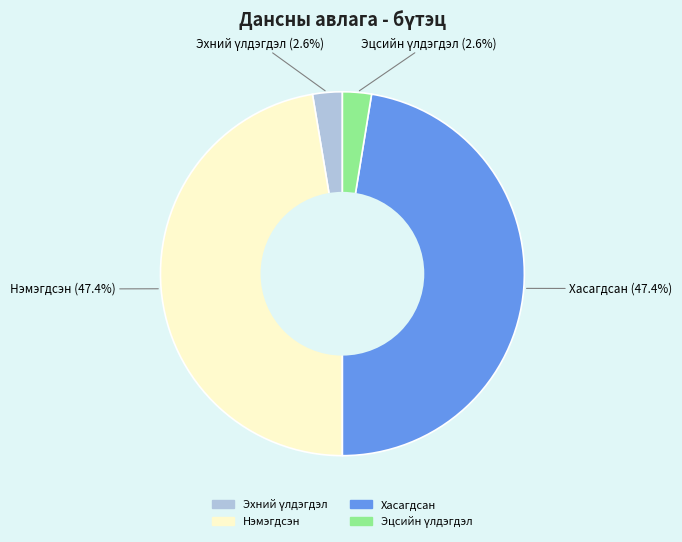

What is the ratio of the value at Хасагдсан to the value at Нэмэгдсэн?

1.0